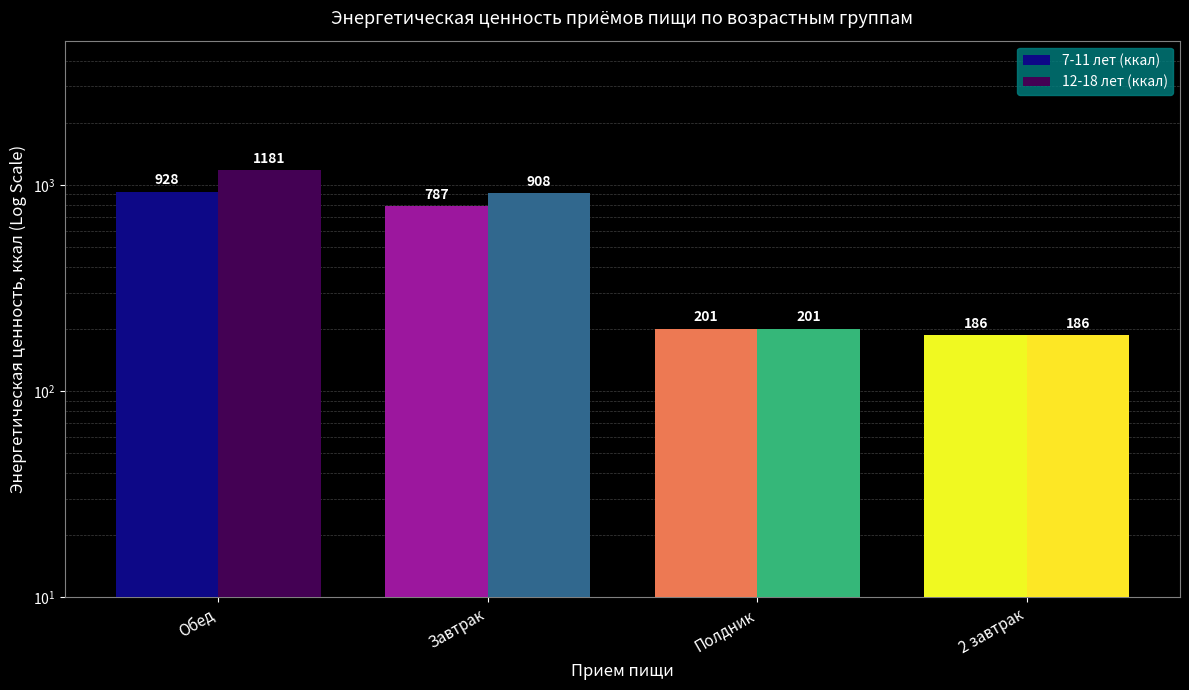

Rank the categories by 7-11 лет (ккал) value from lowest to highest.

2 завтрак, Полдник, Завтрак, Обед